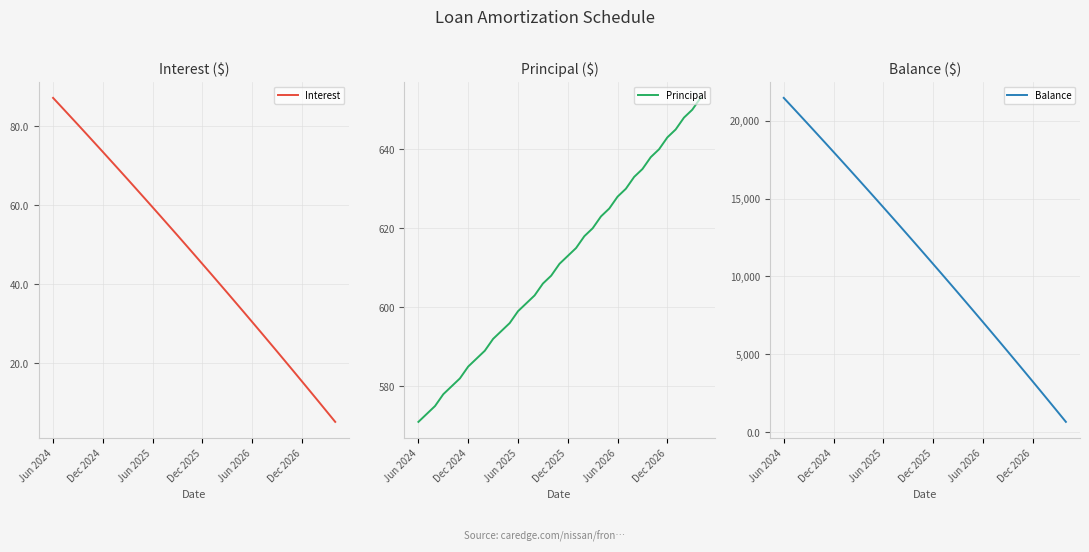

The Interest series shows 15.0 at 16. True or false?

False